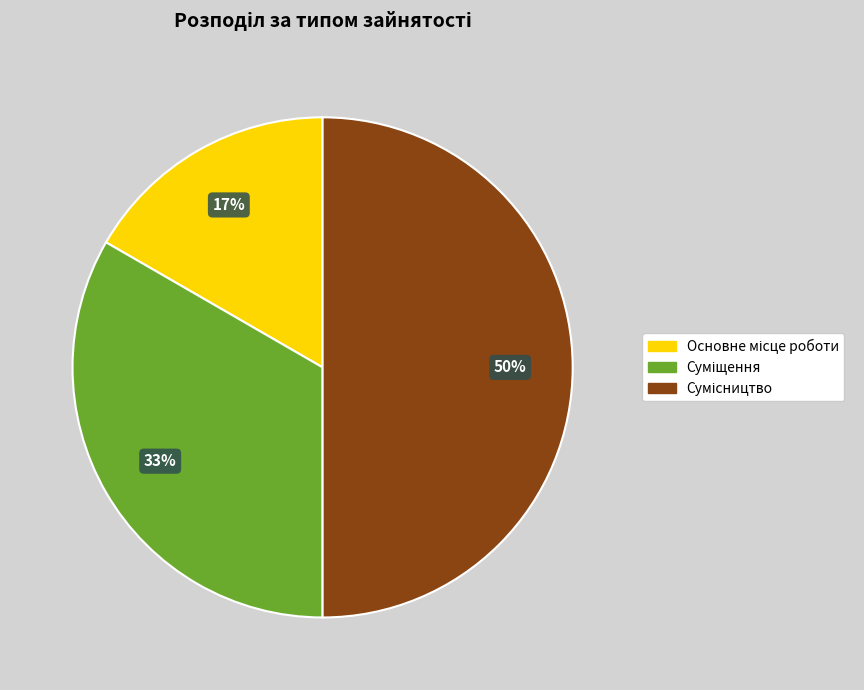

To the nearest percent, what is the difference between the largest and smallest slice percentages?

33%